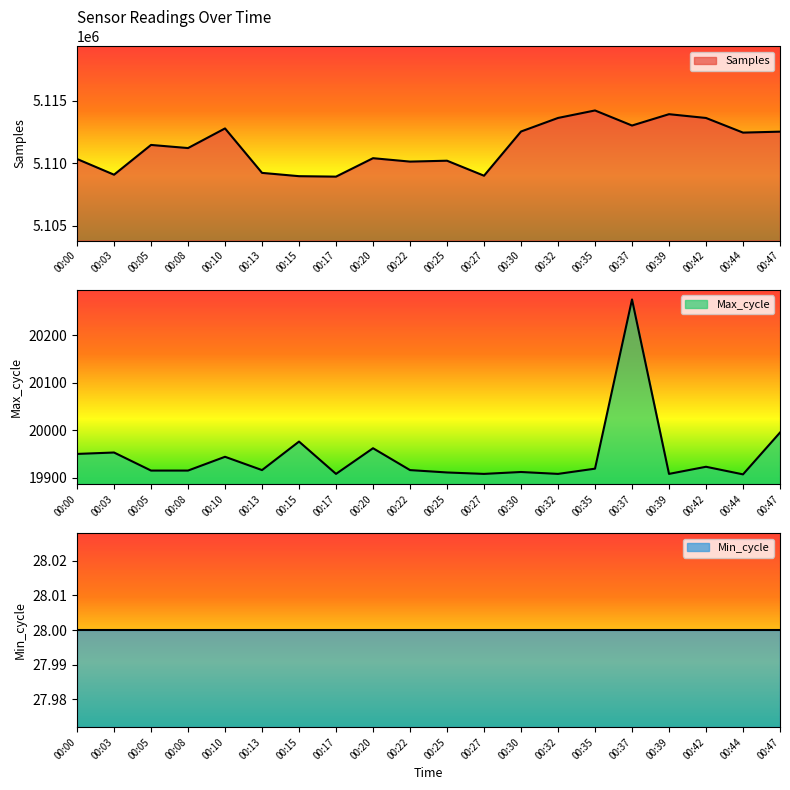

What value does the Samples series have at 00:22?

5110124